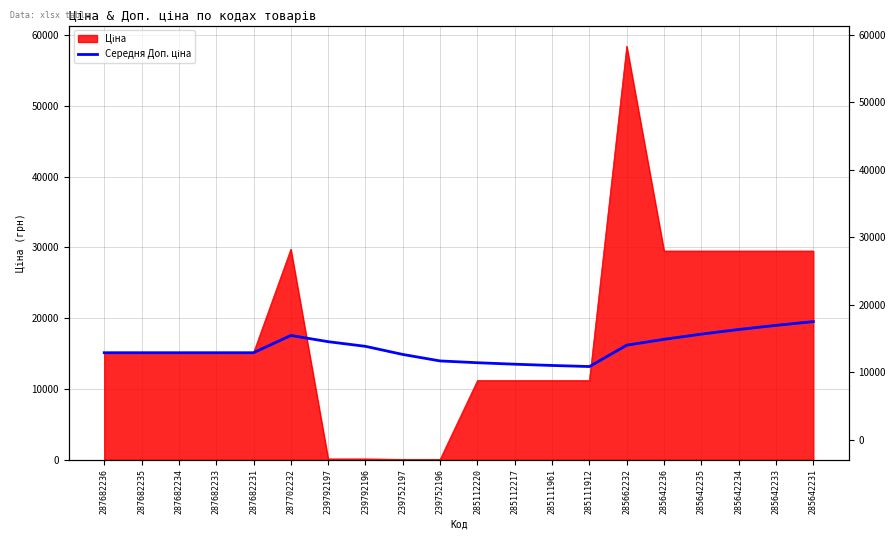

Where is the first local maximum?

287702232